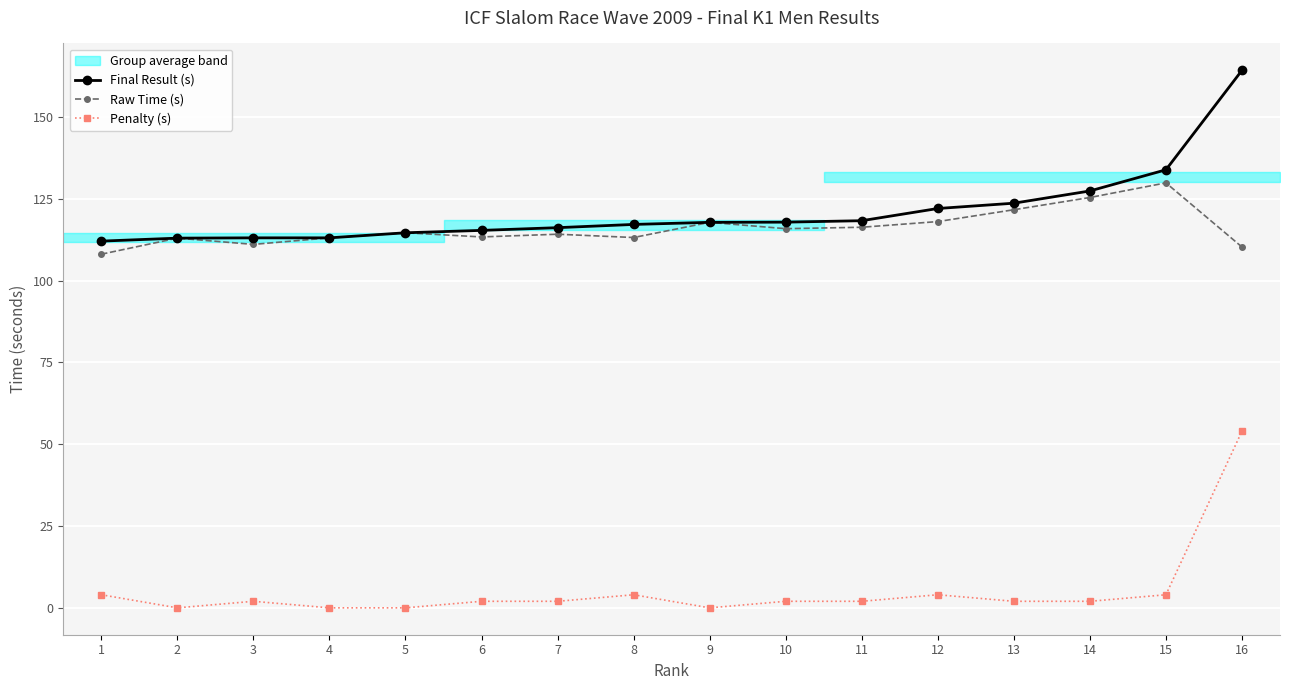

Rank the series by their maximum value, from highest to lowest.

Final Result (s), Raw Time (s), Penalty (s)